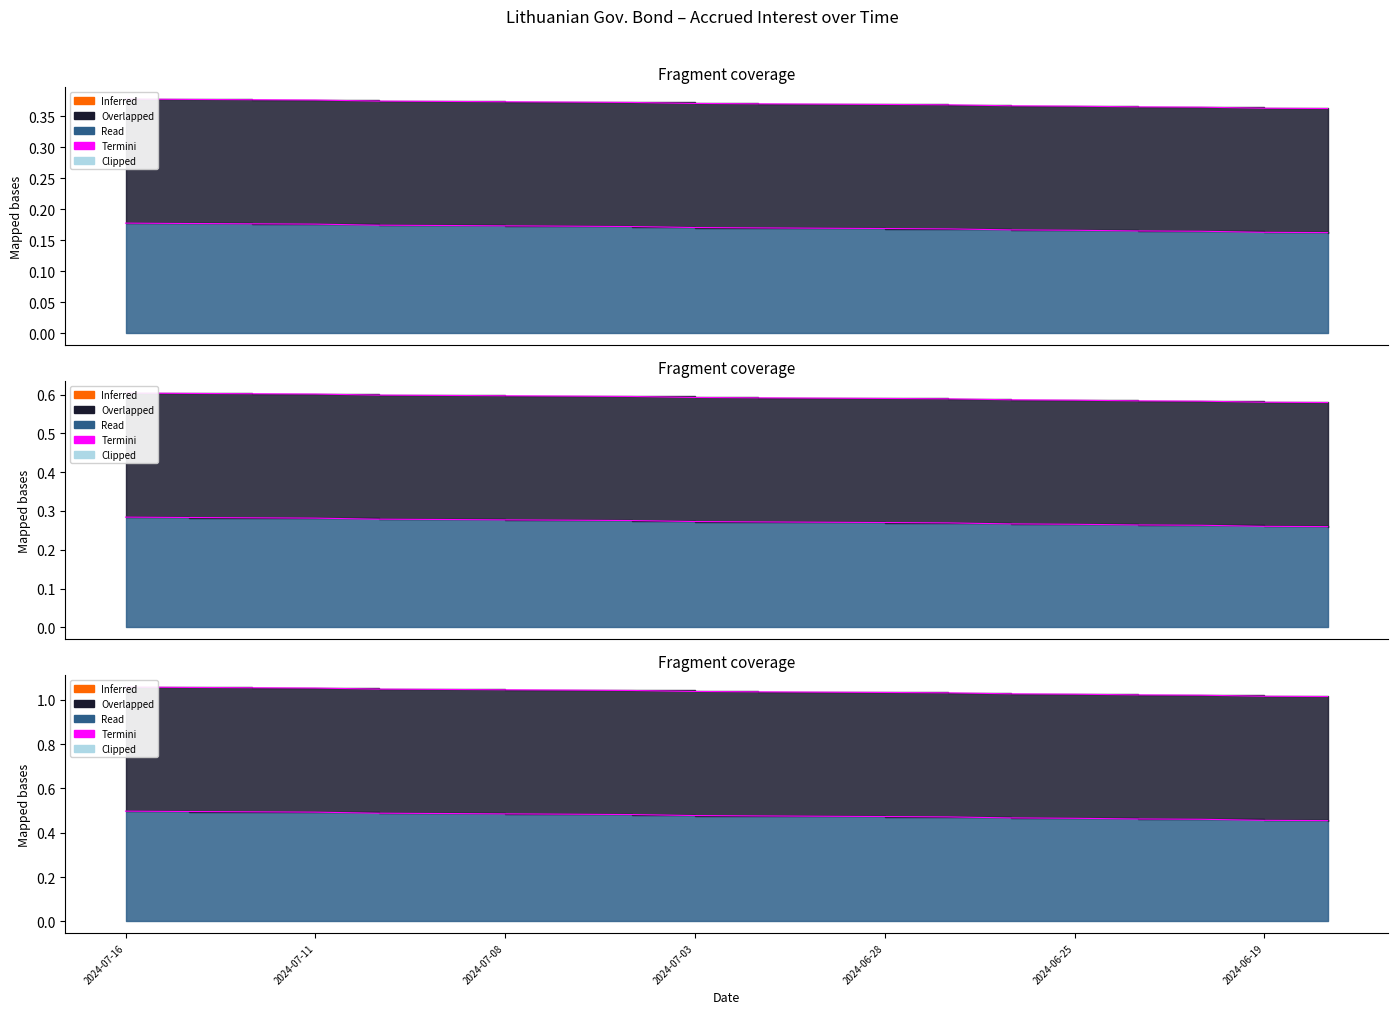

What position from the right is 2024-07-08?

14